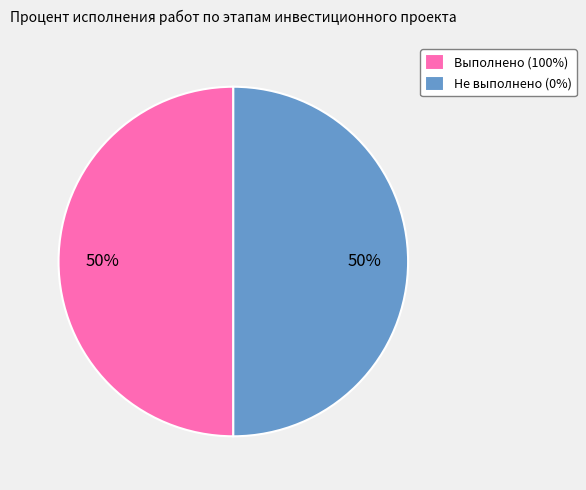

The Не выполнено (0%) slice represents 37% of the pie. True or false?

False